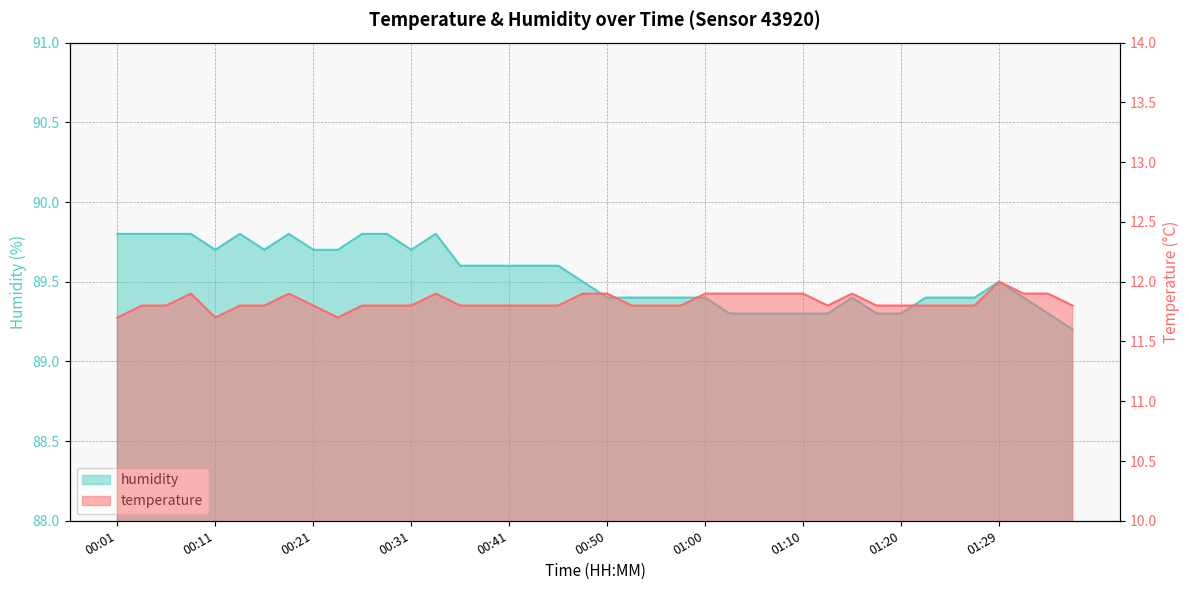

How many distinct data groups are displayed?

2